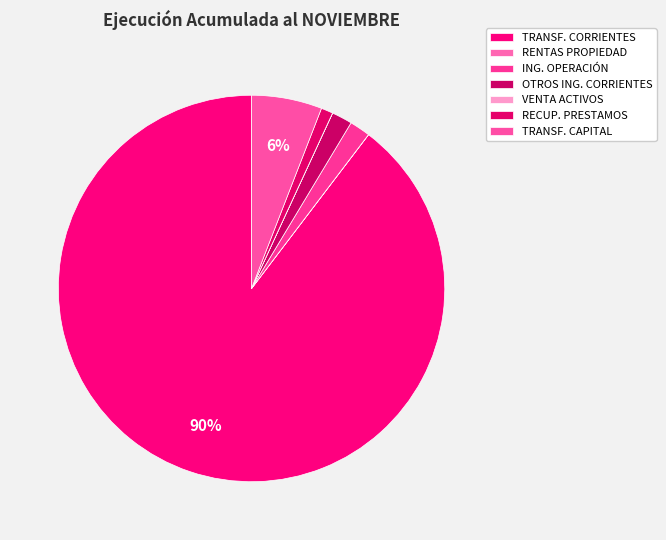

What is the largest slice in the pie chart?

TRANSF. CORRIENTES